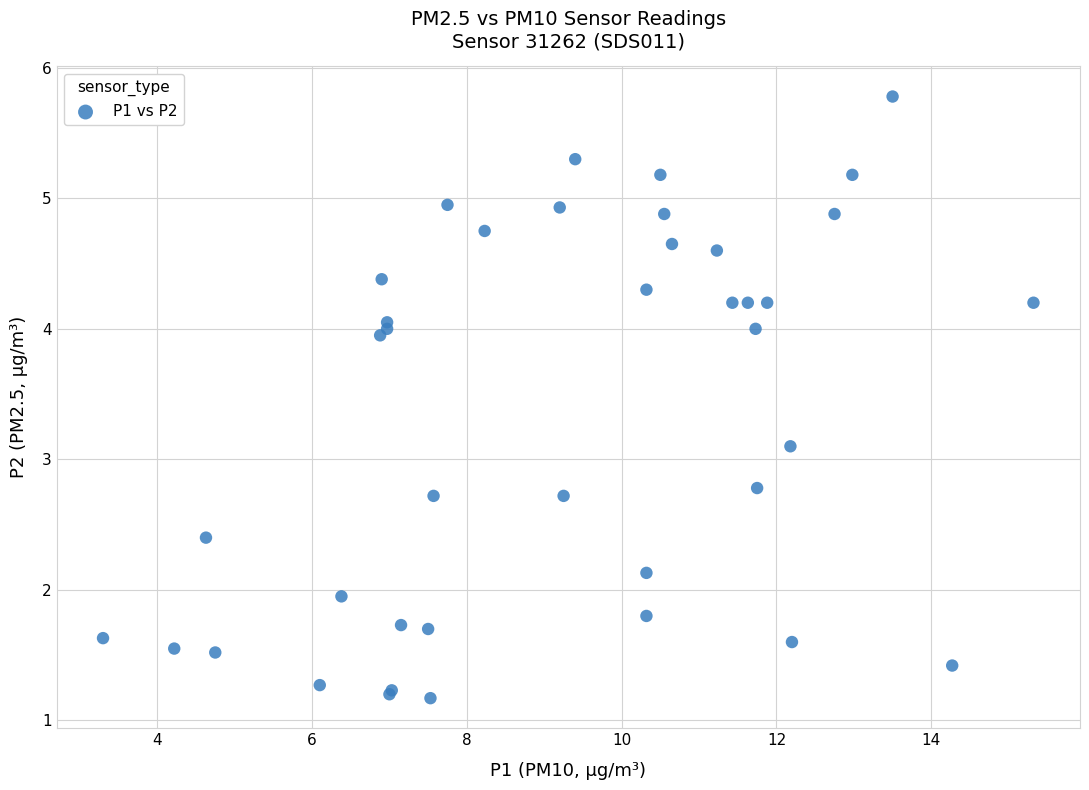

What Y value in the scatter plot is closest to 3?

3.1